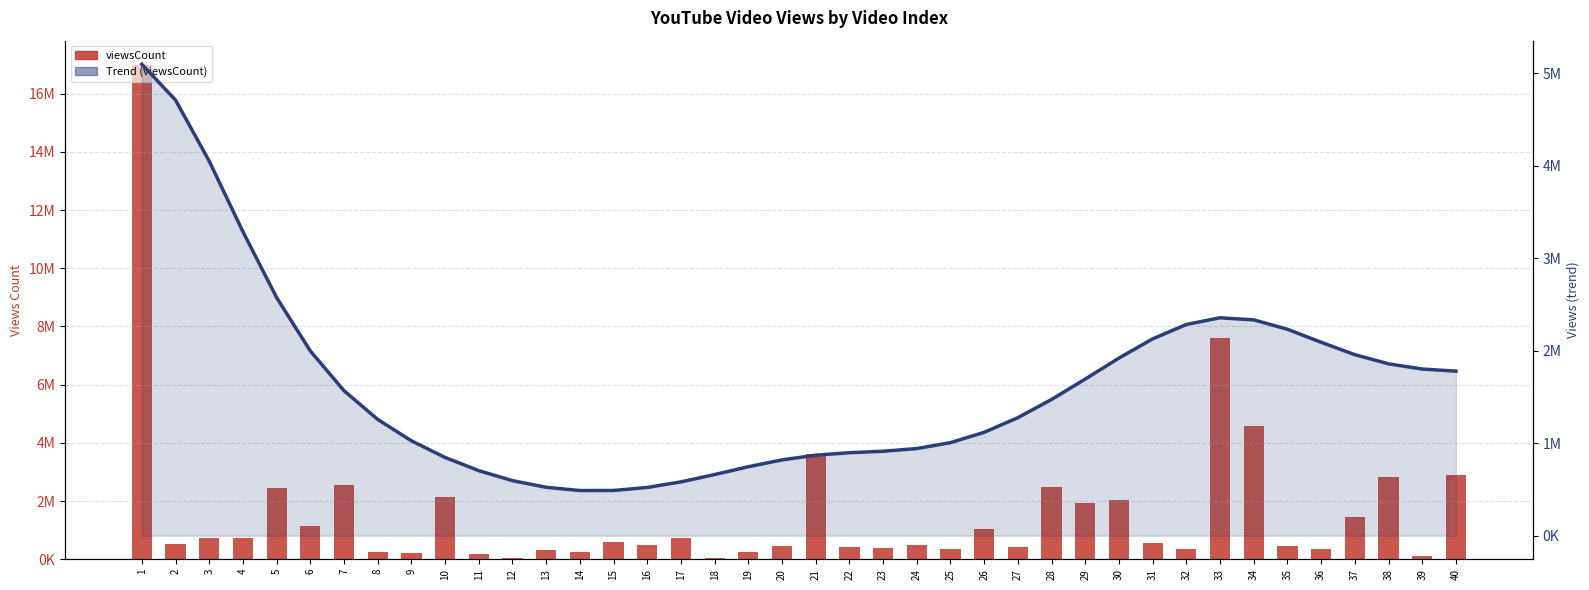

At how many categories does at least one series exceed 9530938?

1